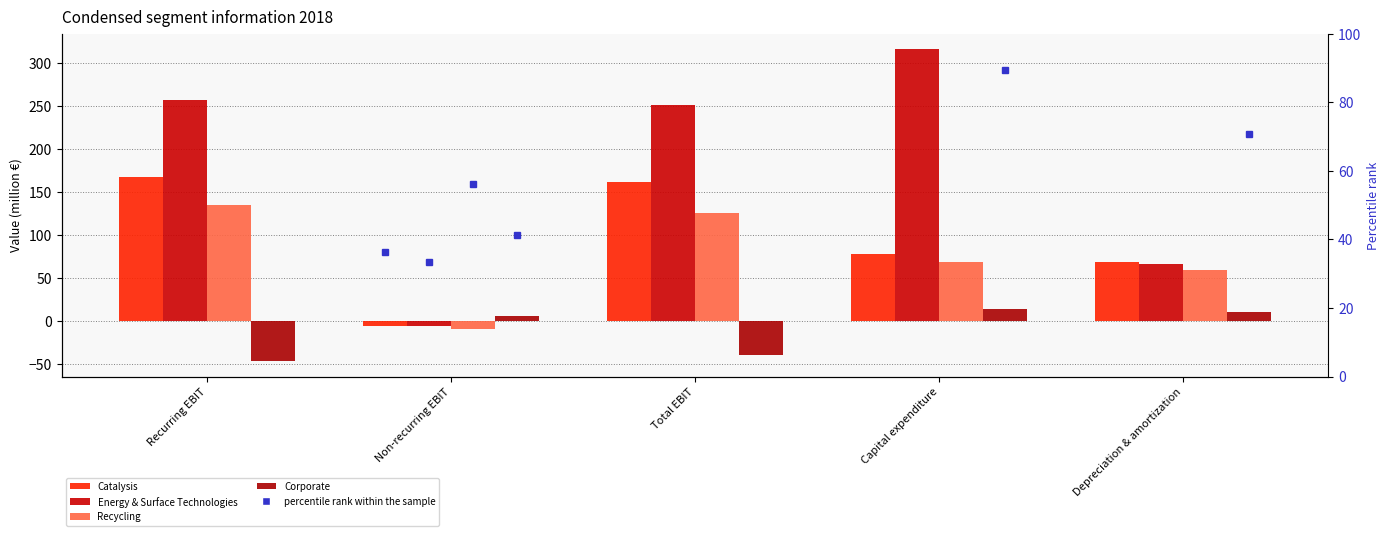

Is it true that Catalysis equals 78.8 at Capital expenditure?

True